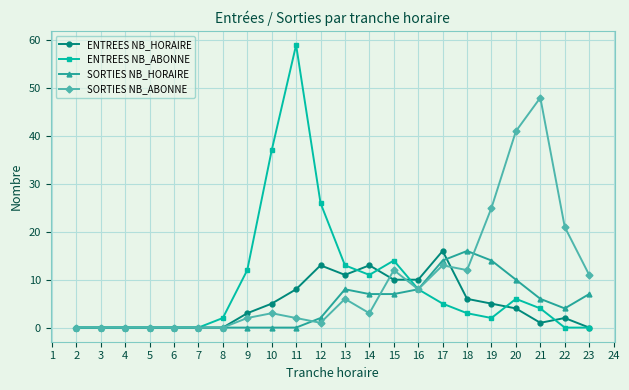

How many categories are shown in the chart?

22